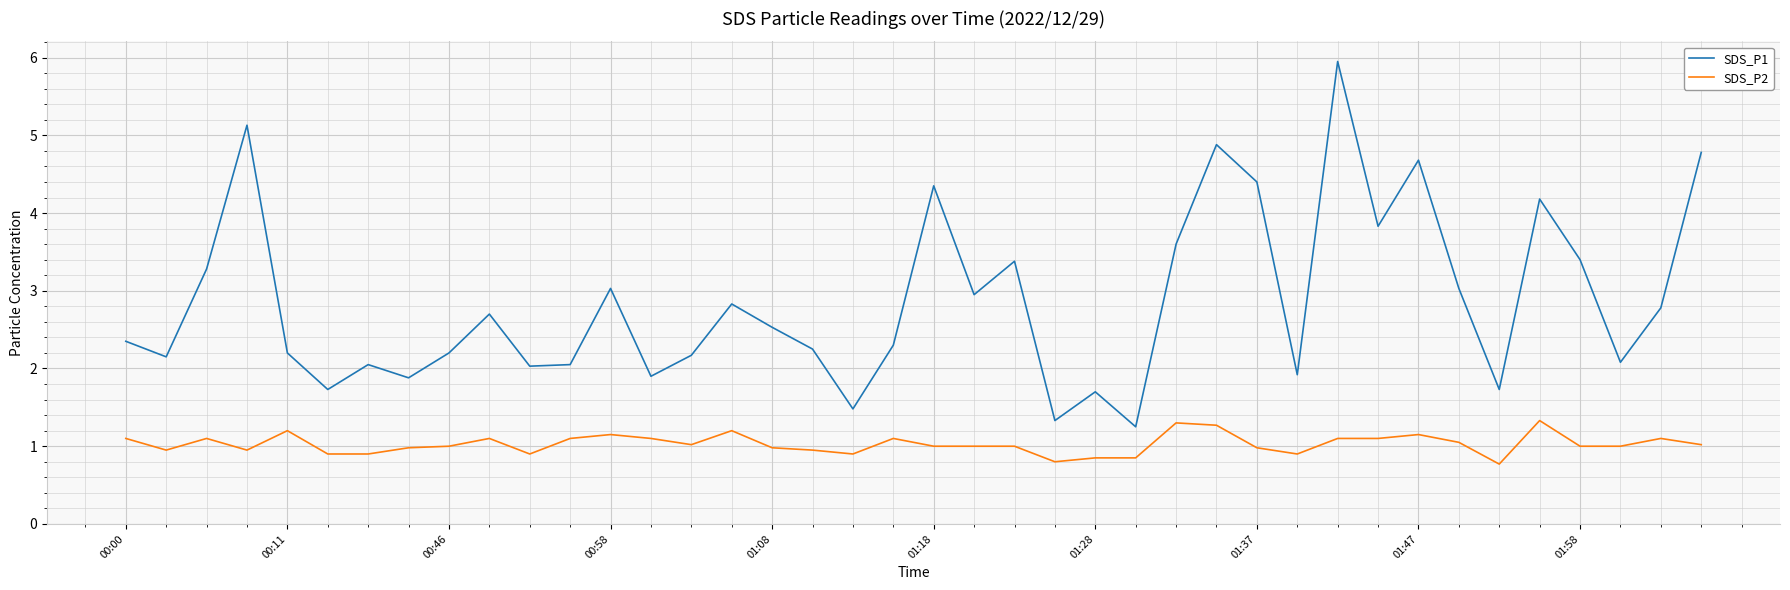

Which series has the largest total across all categories?

SDS_P1